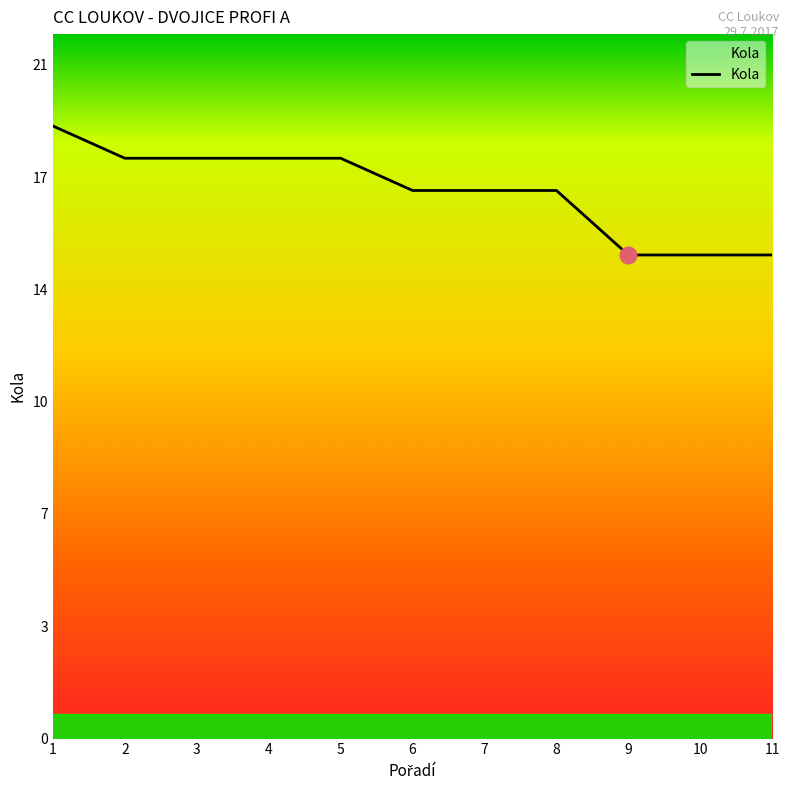

True or false: the data has more than 1 interior local peaks.

False